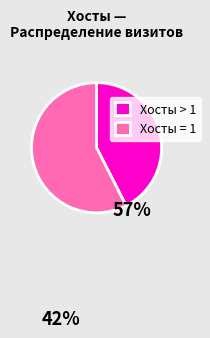

Do Хосты > 1 and Хосты = 1 together represent more than half of the pie?

Yes